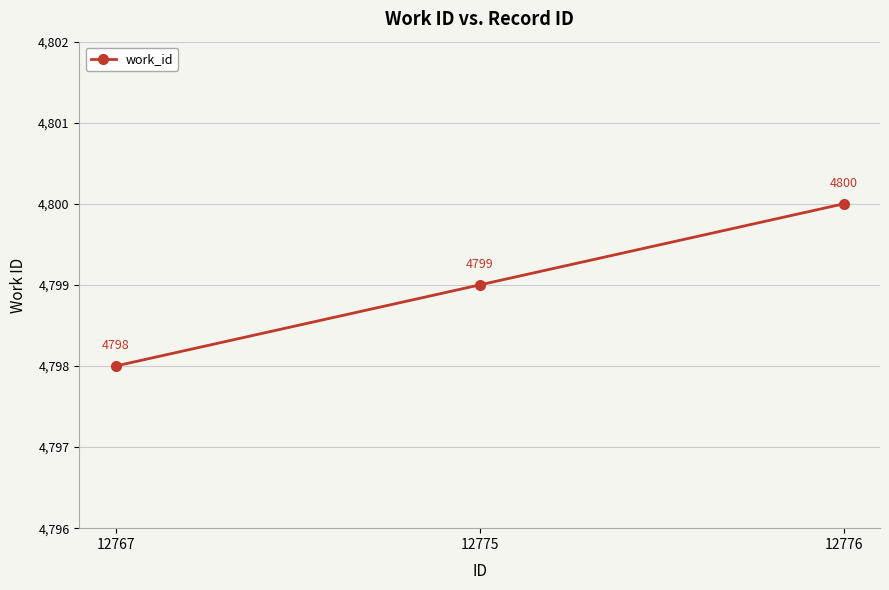

What is the difference between the maximum and minimum values?

2